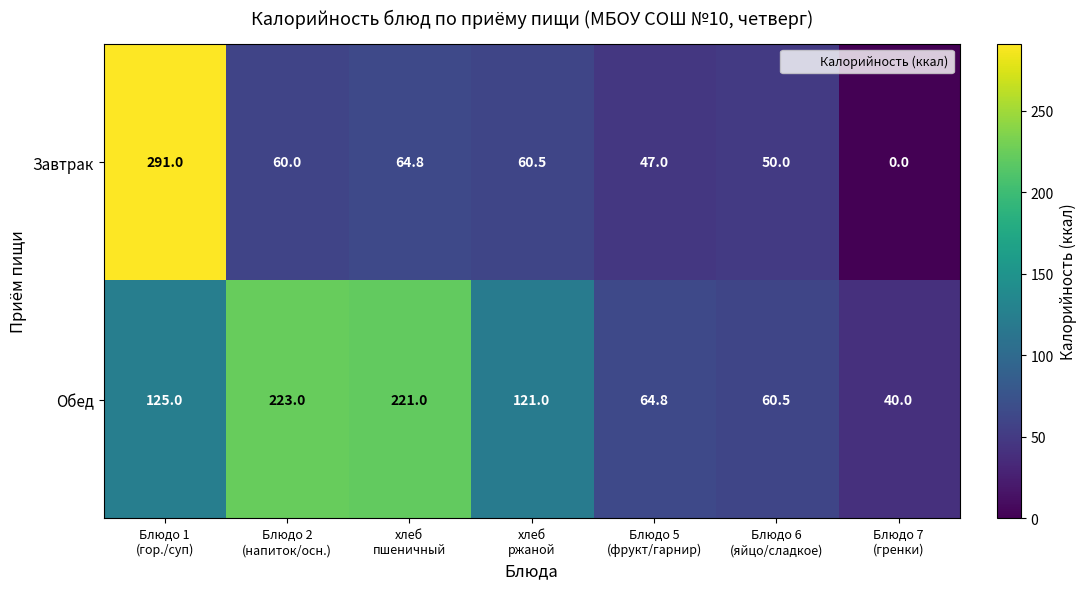

What is the total value across all series at хлеб
пшеничный?

285.8